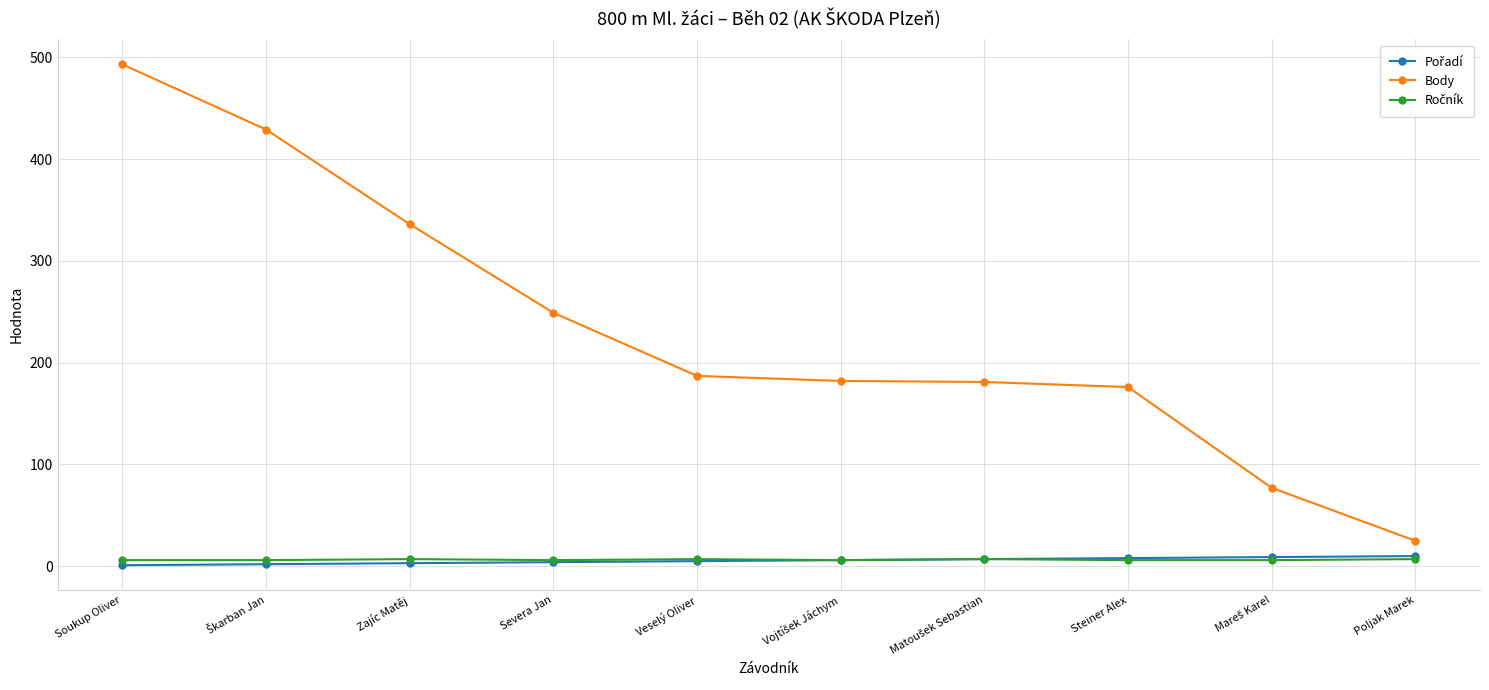

Where is Body nearest to the value 259?

Severa Jan